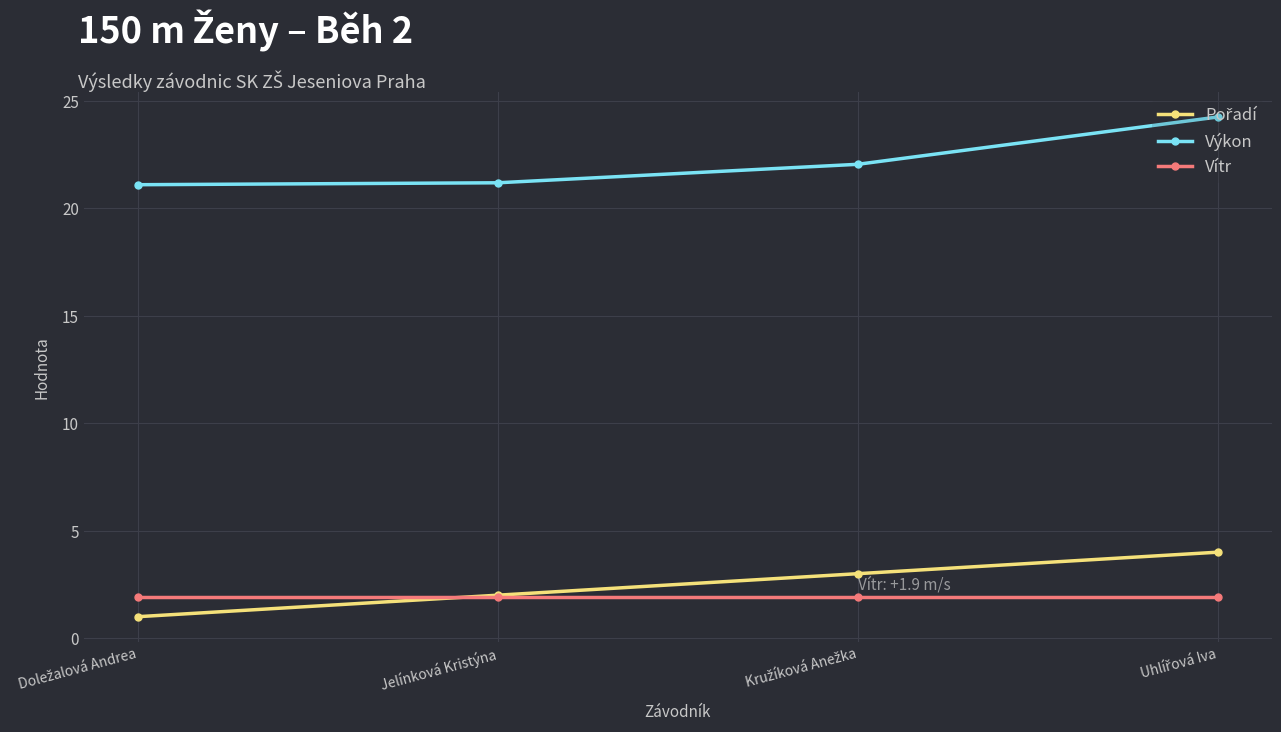

What is the difference between the highest and lowest values at Jelínková Kristýna?

19.3